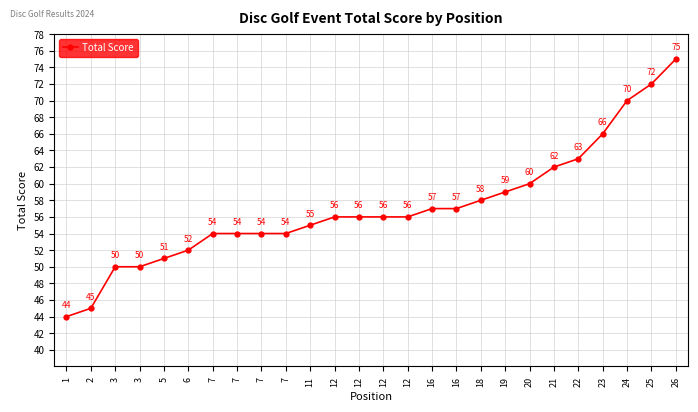

Is this an area chart (filled region under the line)?

No